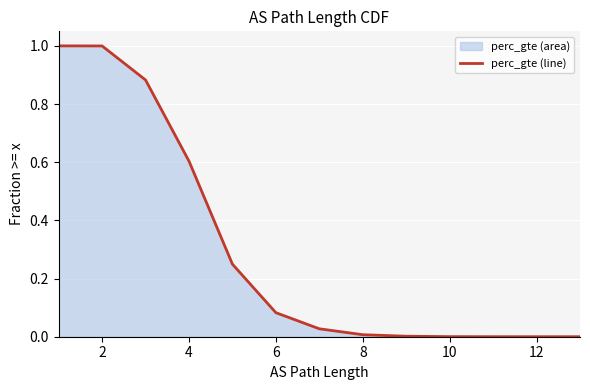

At which label is the value closest to 0?

13